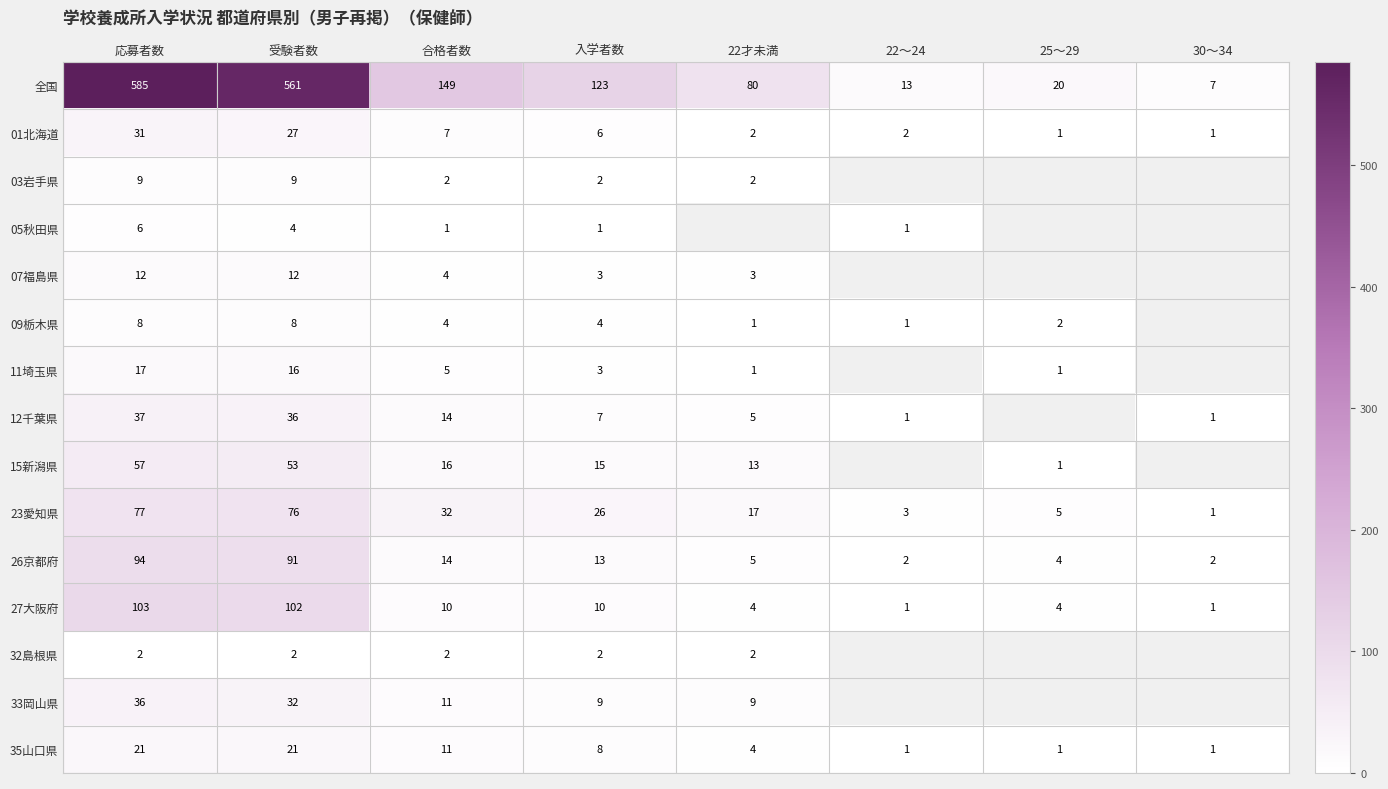

Where does the 26京都府 series first go above 13?

応募者数